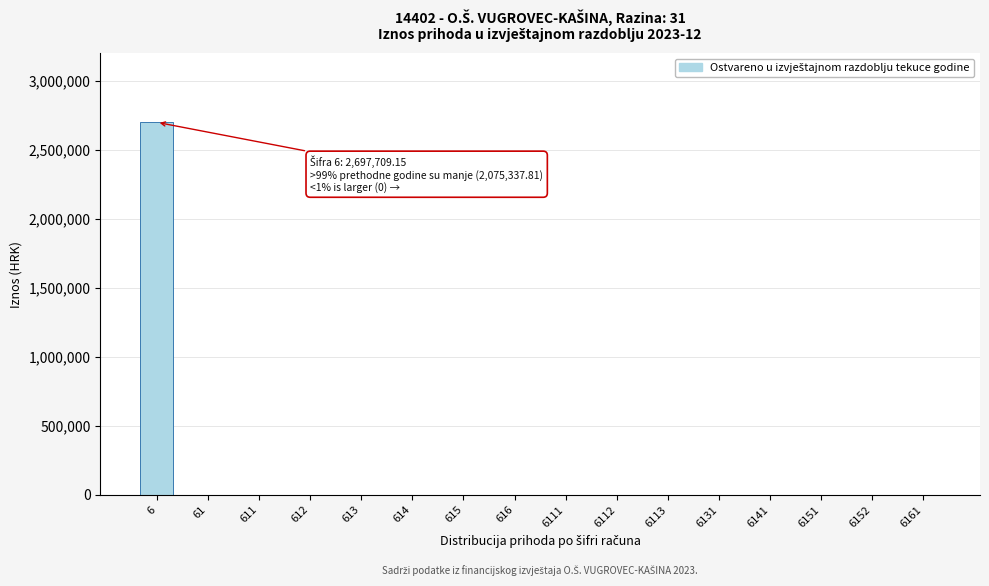

The value at 6113 is 0.0. True or false?

True